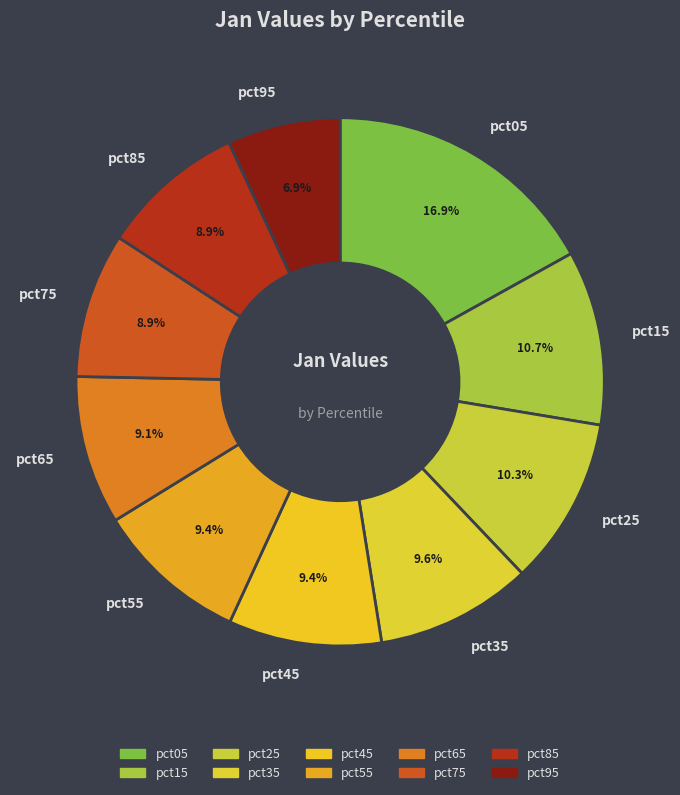

True or false: pct95 accounts for 7% of the total.

True